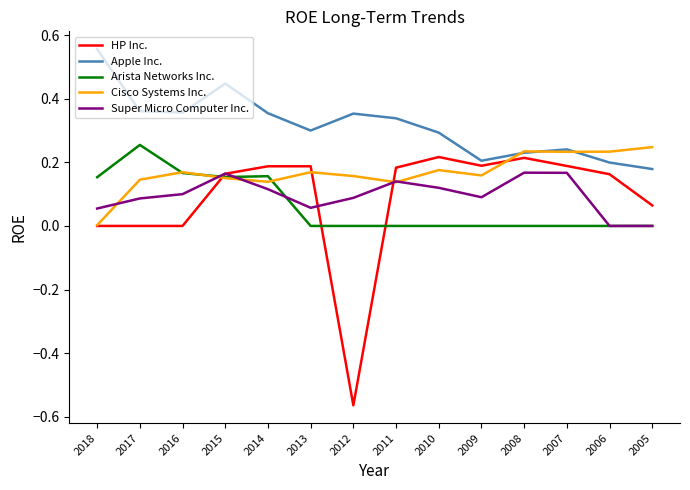

Which series has the largest total across all categories?

Apple Inc.